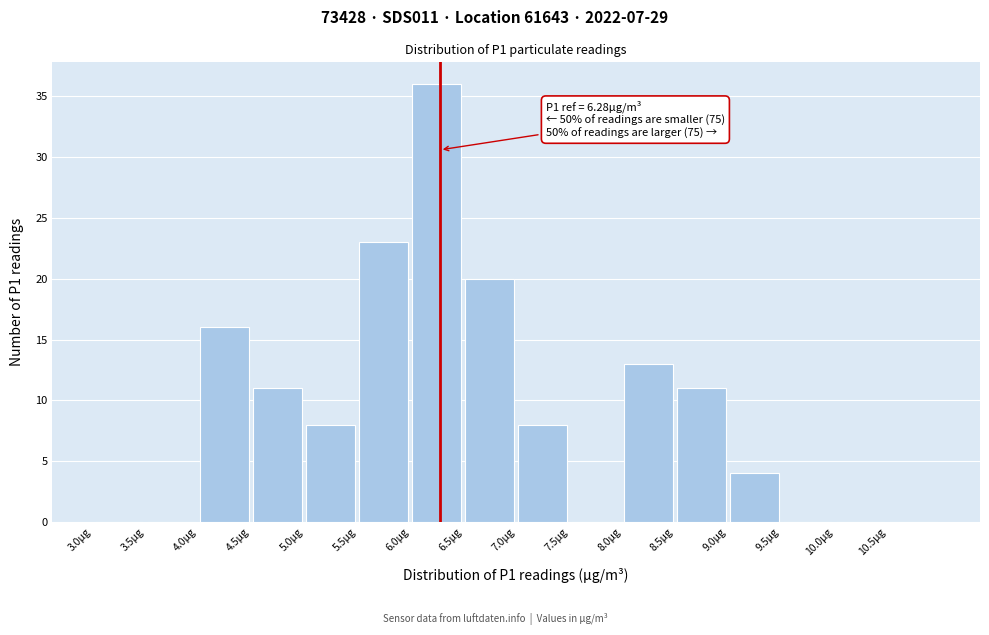

Over which range of the x-axis is the bar tallest?

6.0 to 6.5